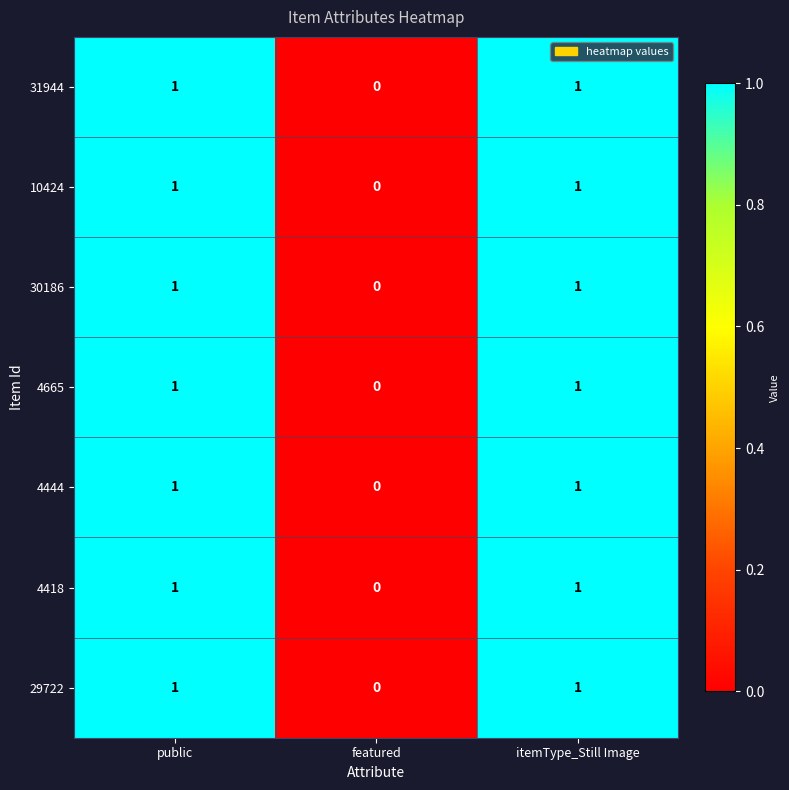

Is it true that 4418 equals 0 at featured?

True